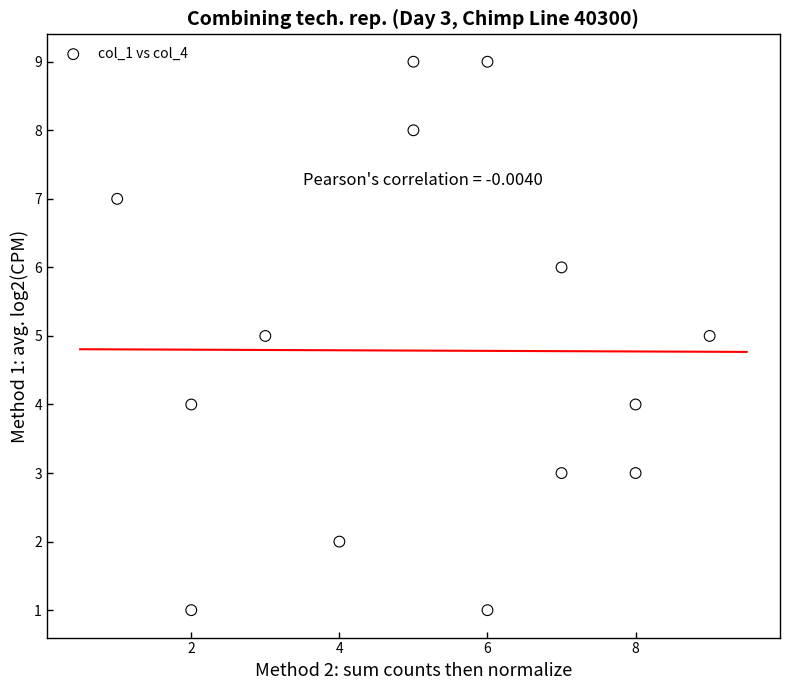

What is the range of X values (max minus min)?

8